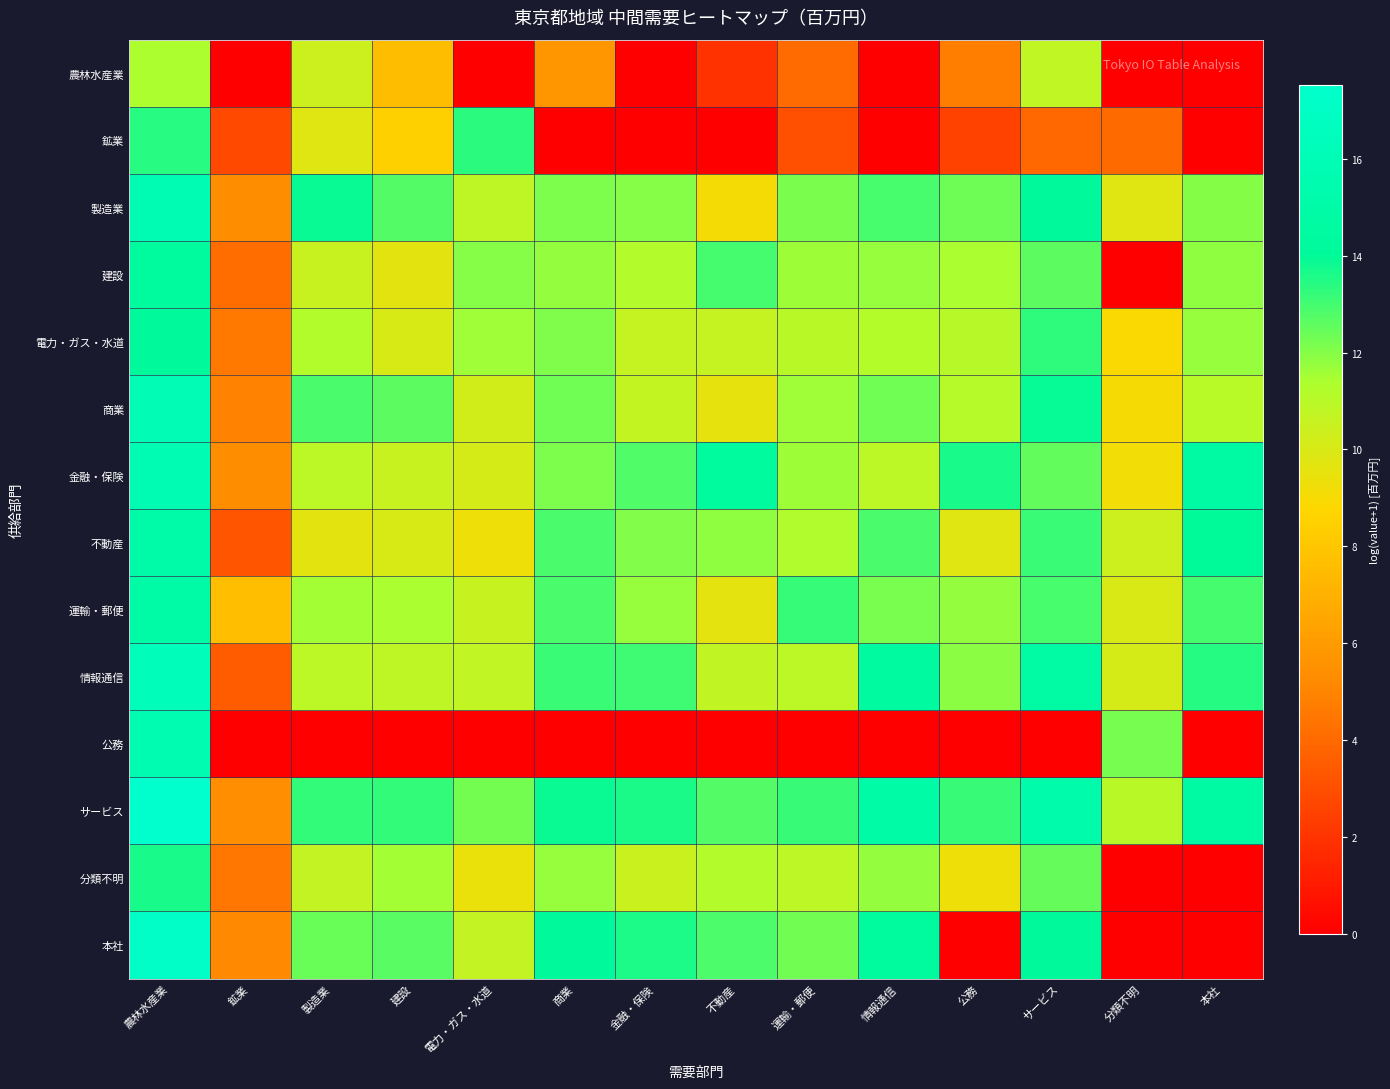

Between 製造業 and 本社, which series saw the biggest shift?

本社